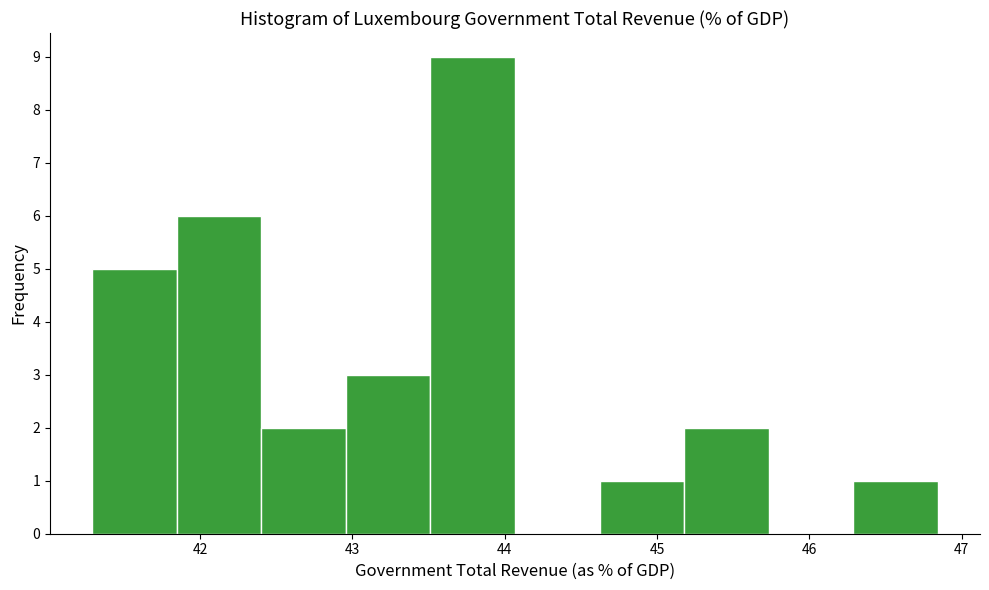

Reading left to right, transcribe this chart: for each bar, give the range it covers on the x-axis and its height. Neither the bar edges nor the heights are printed on the chart, so give them approximately, as read against the axes.

41.3 to 41.8: 5
41.8 to 42.4: 6
42.4 to 43.0: 2
43.0 to 43.5: 3
43.5 to 44.1: 9
44.1 to 44.6: 0
44.6 to 45.2: 1
45.2 to 45.7: 2
45.7 to 46.3: 0
46.3 to 46.8: 1